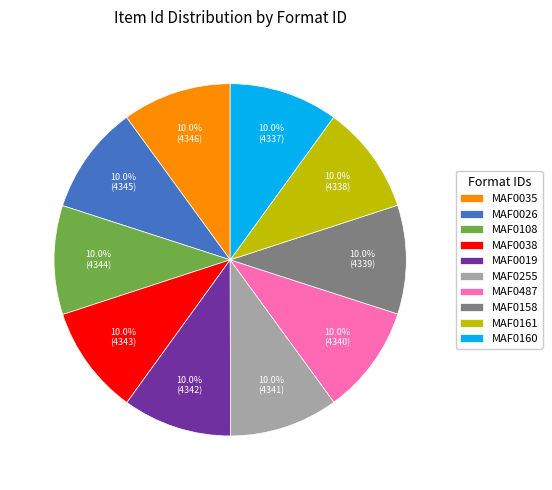

Is the sum of MAF0019 and MAF0035 greater than half?

No